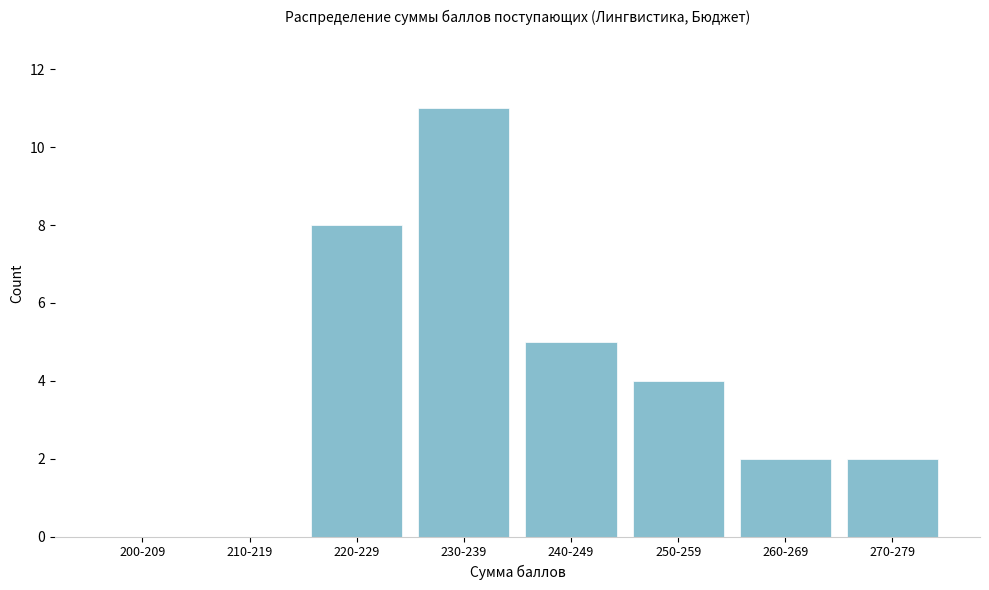

Reading left to right, list all the values displayed in this chart.

200-209=0	210-219=0	220-229=8	230-239=11	240-249=5	250-259=4	260-269=2	270-279=2